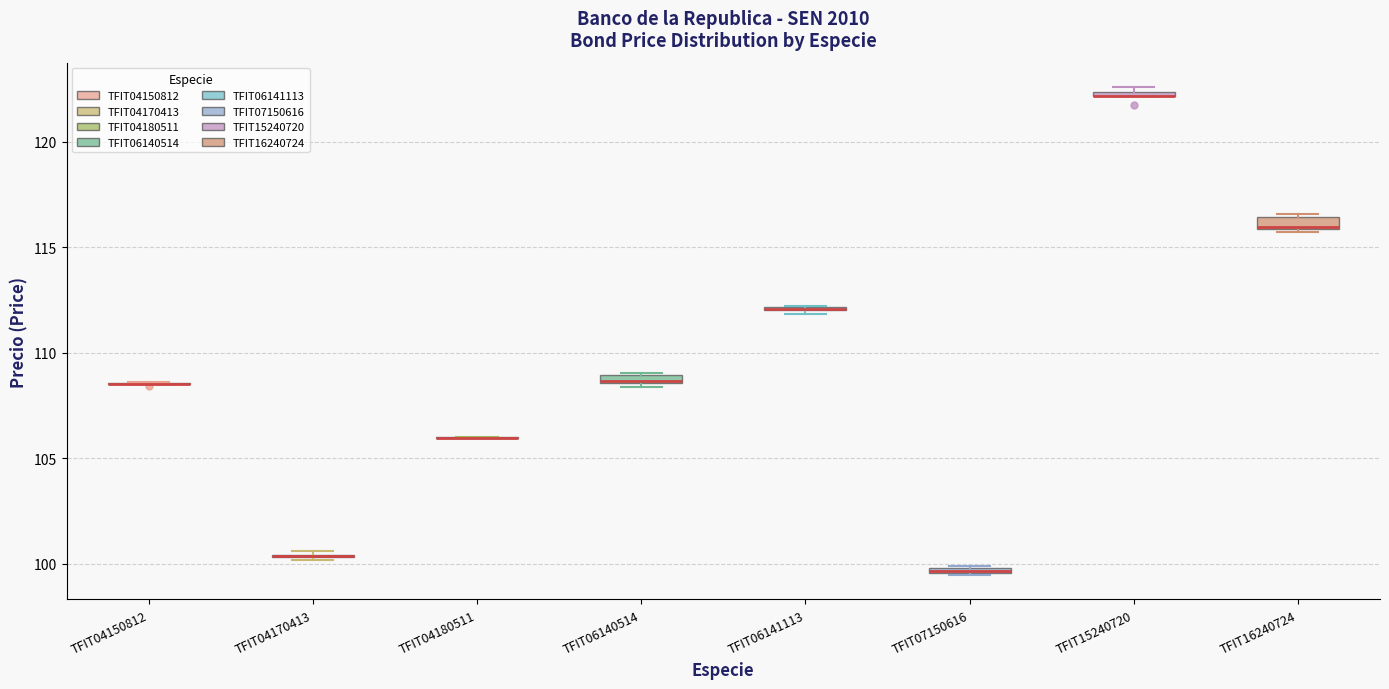

Where is the lower edge of the box for TFIT15240720 on the y-axis? The values are not printed on the chart, so give them approximately, as read against the axis.

122.0